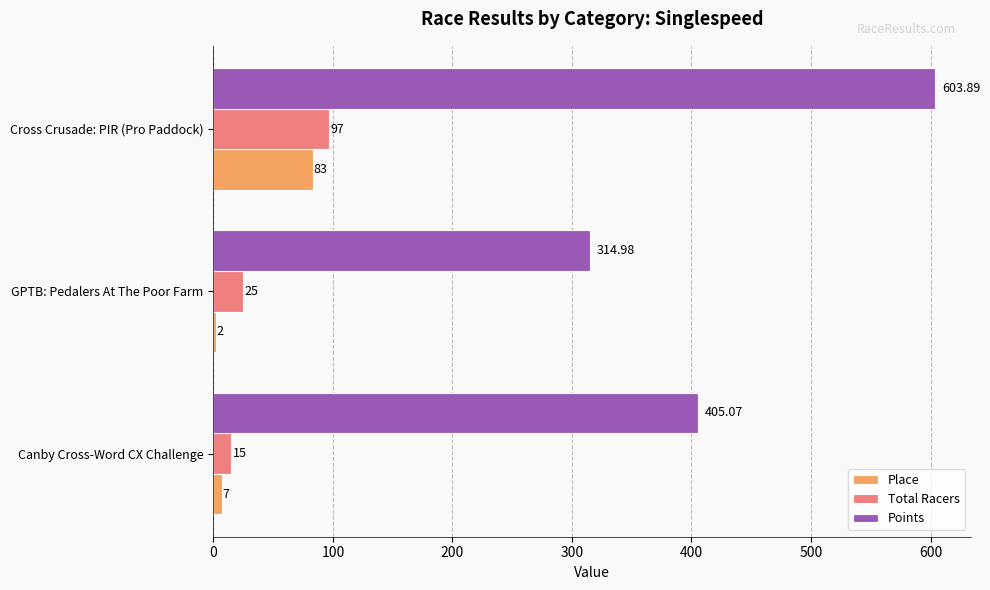

What is the greatest value displayed?

603.9